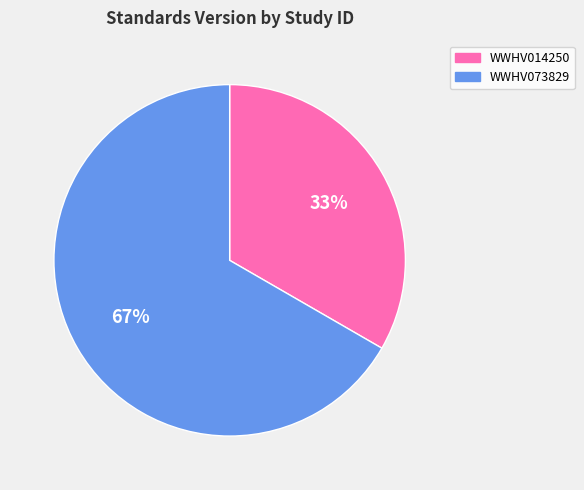

To the nearest percent, what is the average slice percentage?

50%